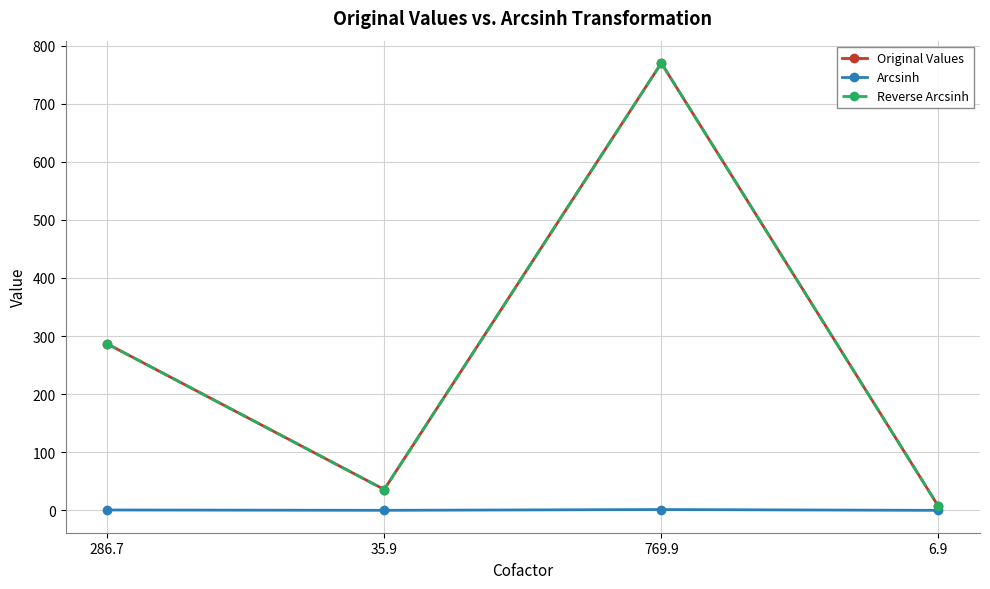

The value of Reverse Arcsinh at 286.7 is 180.5. True or false?

False